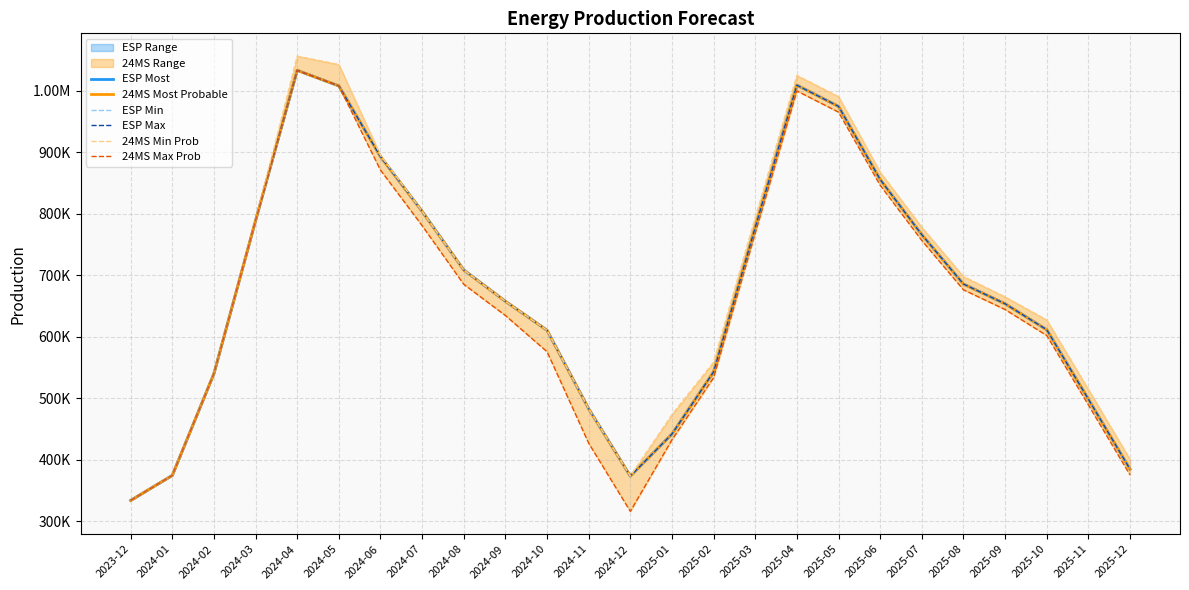

True or false: ESP Max and ESP Min cross at least once.

False